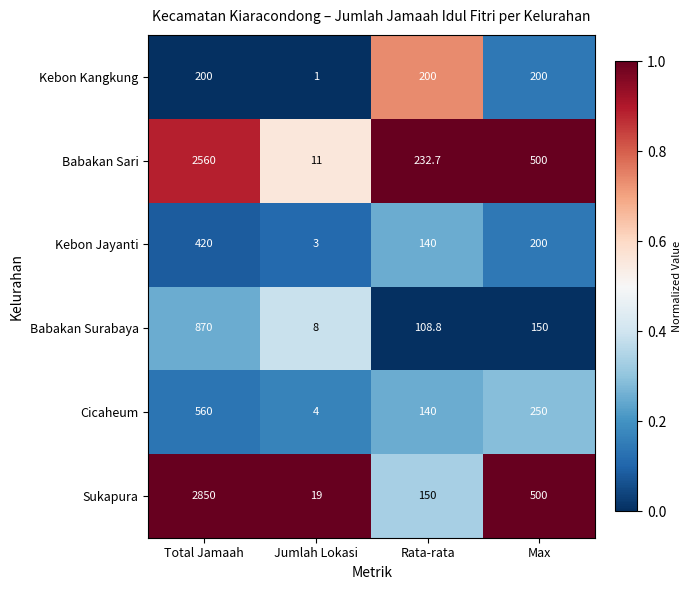

What is the greatest value displayed?

2850.0